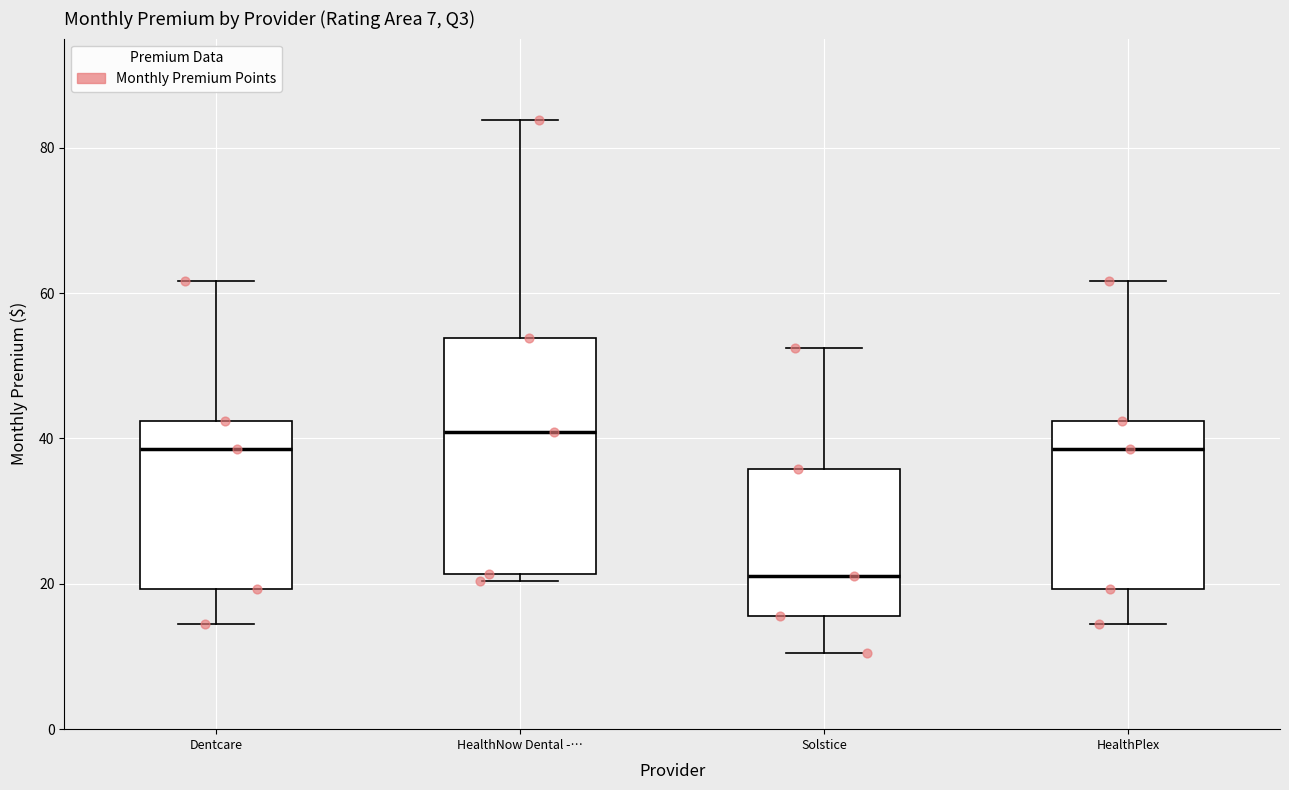

Comparing the boxes themselves (not the whiskers), which one is the tallest?

HealthNow Dental -…